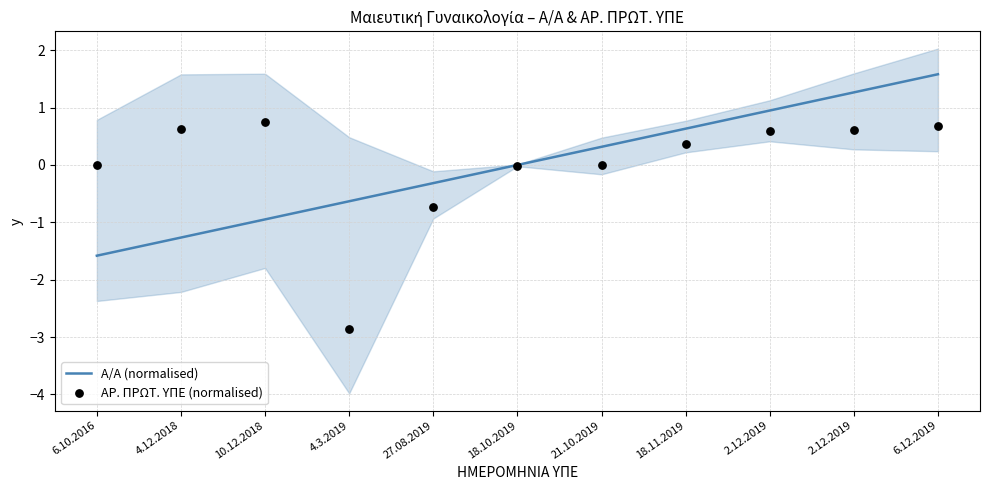

Which series contains the lowest Y value?

ΑΡ. ΠΡΩΤ. ΥΠΕ (normalised)